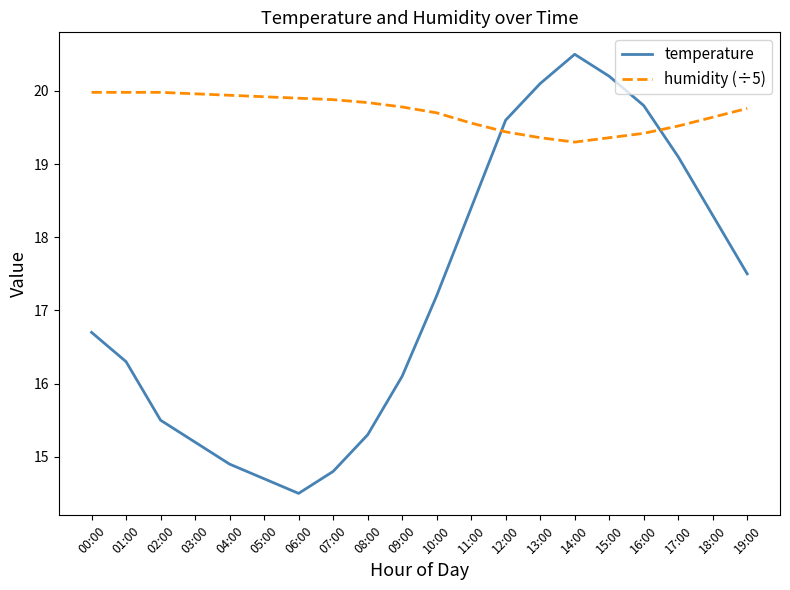

What is the total value across all series at 15:00?

39.6